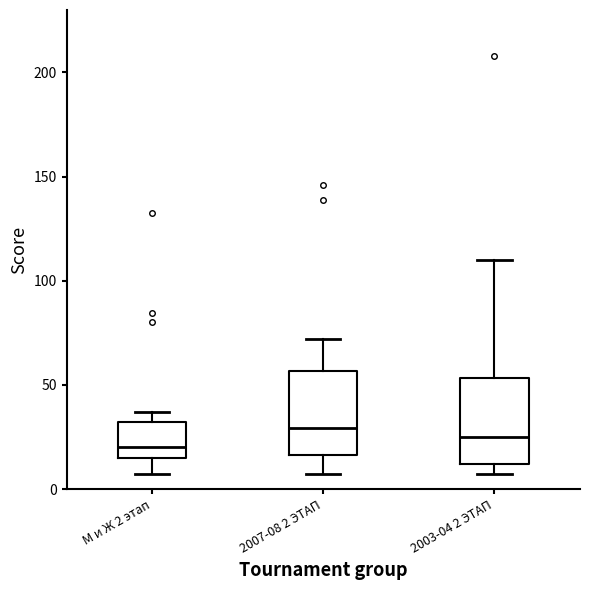

Reading left to right, read every box against the y-axis: the position of its median line, the range the box covers, and the ends of its whiskers. The values are not printed on the chart, so give them approximately, as read against the axis.

М и Ж 2 этап: median 20, box 15 to 30, whiskers 5 to 35
2007-08 2 ЭТАП: median 30, box 15 to 55, whiskers 5 to 70
2003-04 2 ЭТАП: median 25, box 10 to 55, whiskers 5 to 110